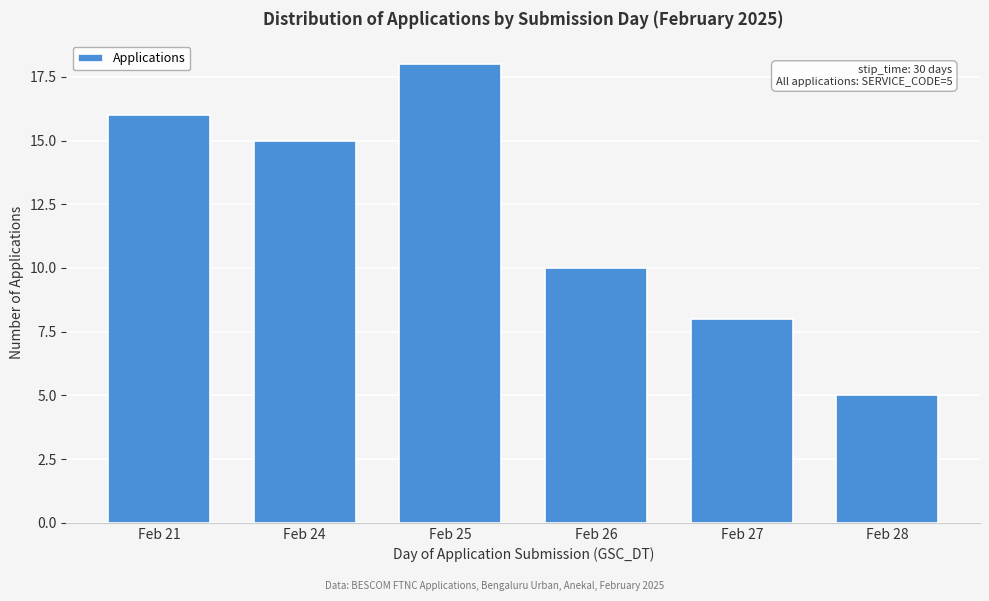

Reading left to right, transcribe all the data shown in this chart.

Feb 21=16	Feb 24=15	Feb 25=18	Feb 26=10	Feb 27=8	Feb 28=5